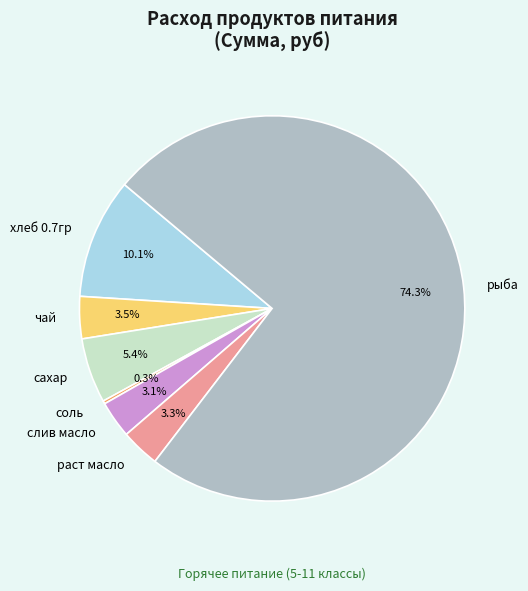

Is it true that хлеб 0.7гр is 10% of the pie?

True